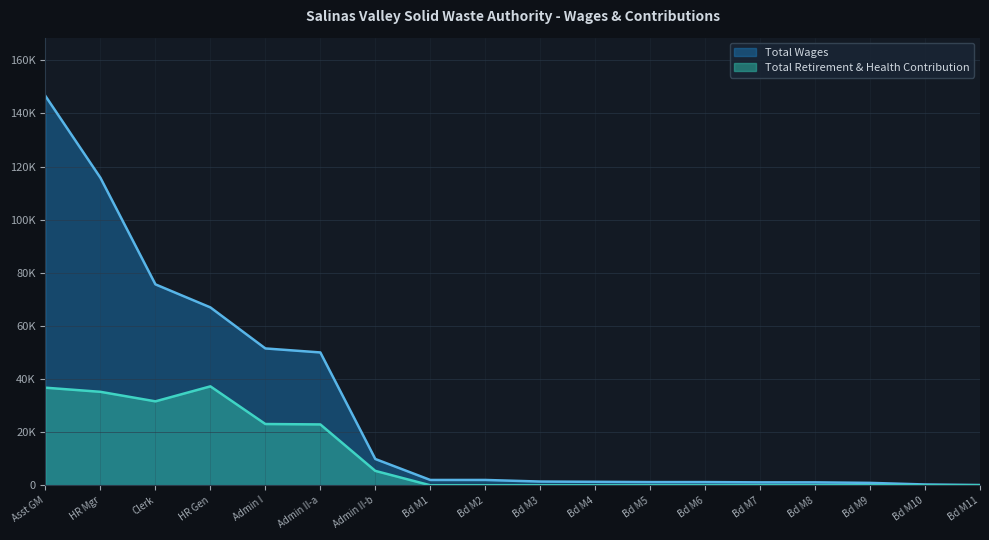

Which series has the widest spread of values?

Total Wages